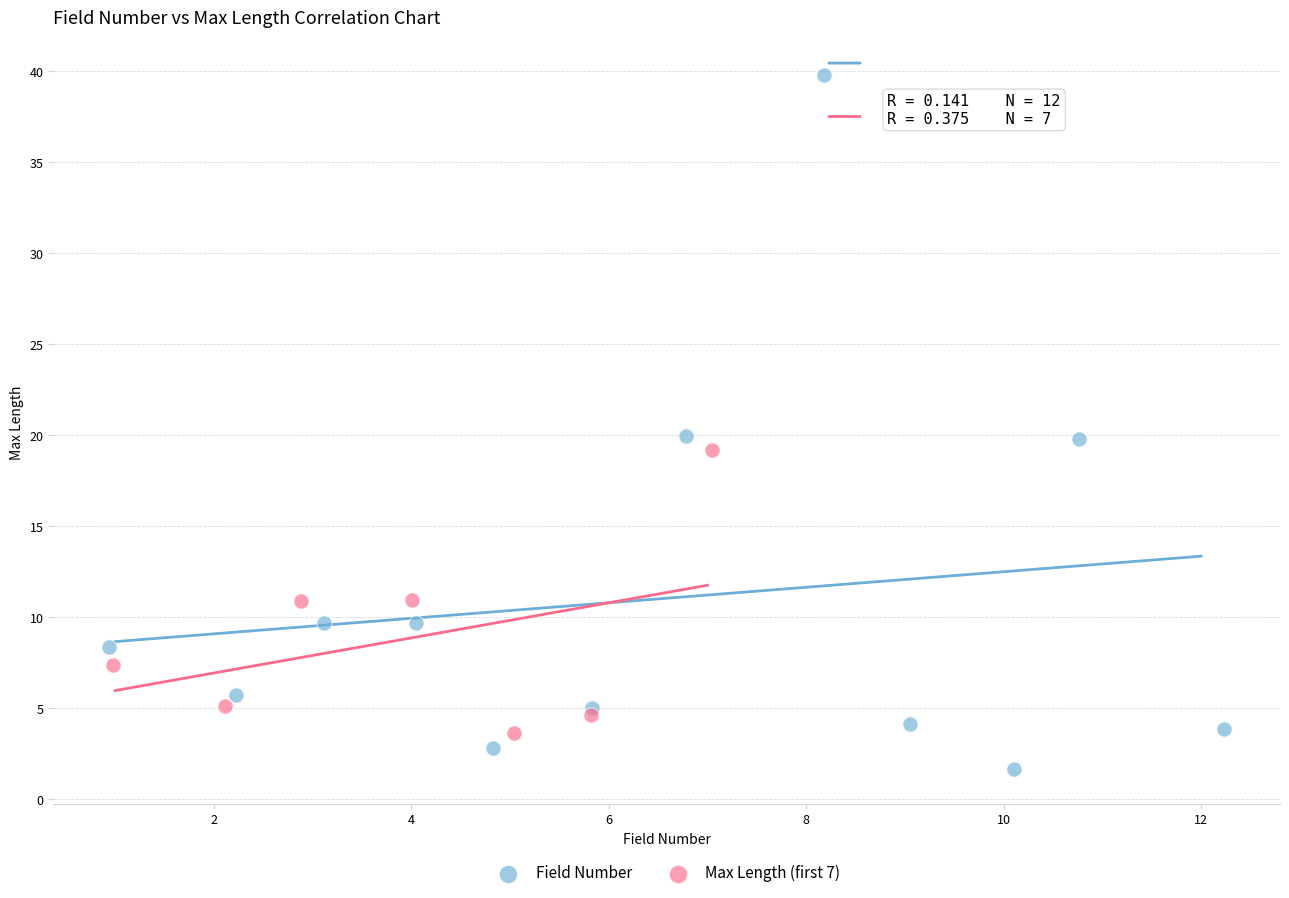

Which series reaches the maximum Y coordinate?

Field Number